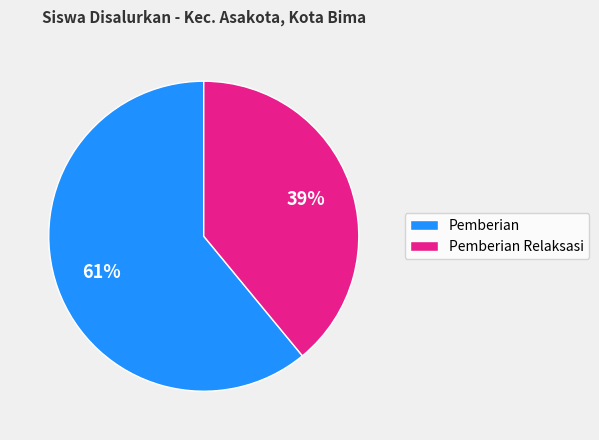

Count the number of slices in the pie.

2